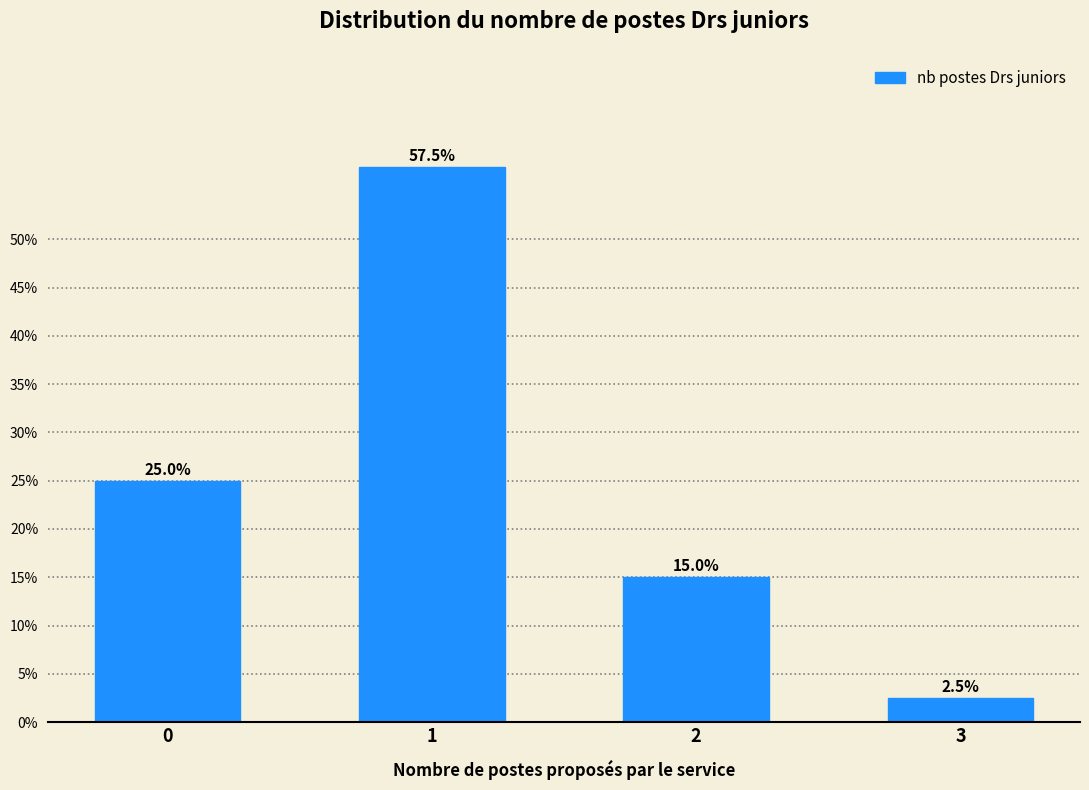

Reading left to right, list all the values displayed in this chart.

25.0	57.5	15.0	2.5